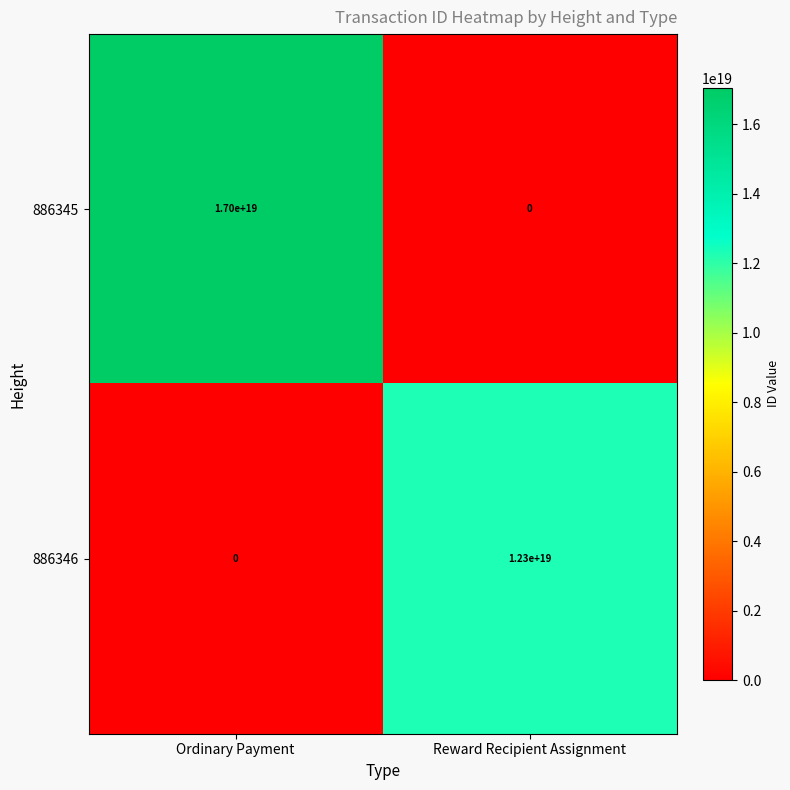

Is it true that 886345 equals 17000000000000000000 at Ordinary Payment?

True